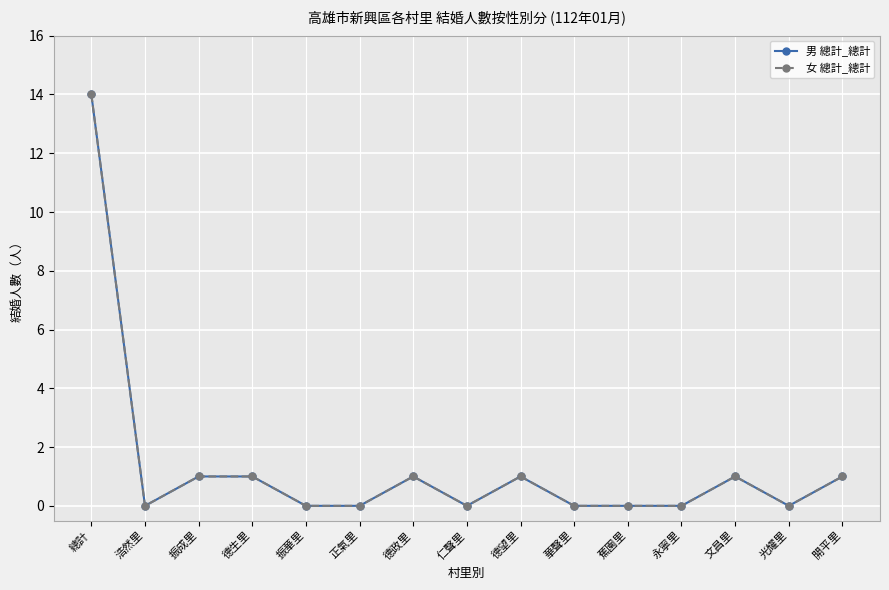

Is the value of 男 總計_總計 at 華聲里 greater than the value of 女 總計_總計 at 德政里?

No